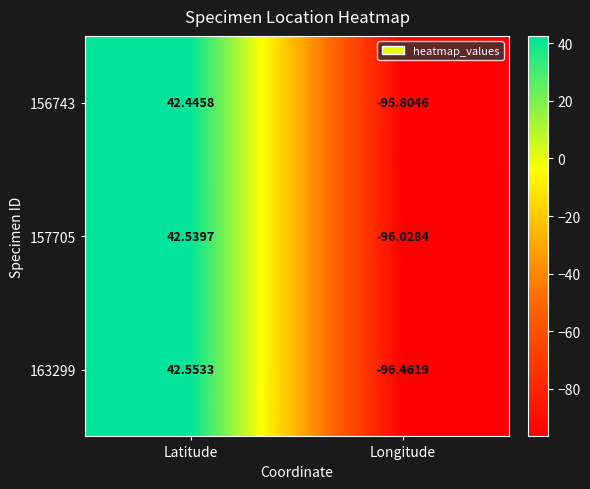

What is the difference between the highest and lowest values at Latitude?

0.1